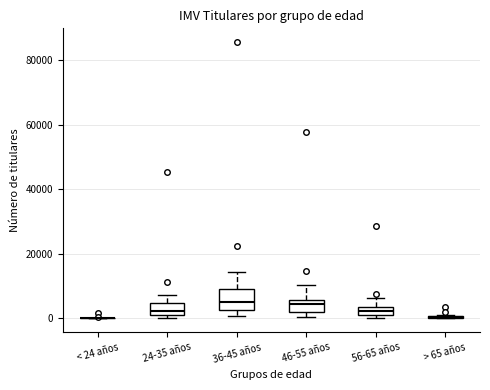

Comparing the boxes themselves (not the whiskers), which one is the tallest?

36-45 años